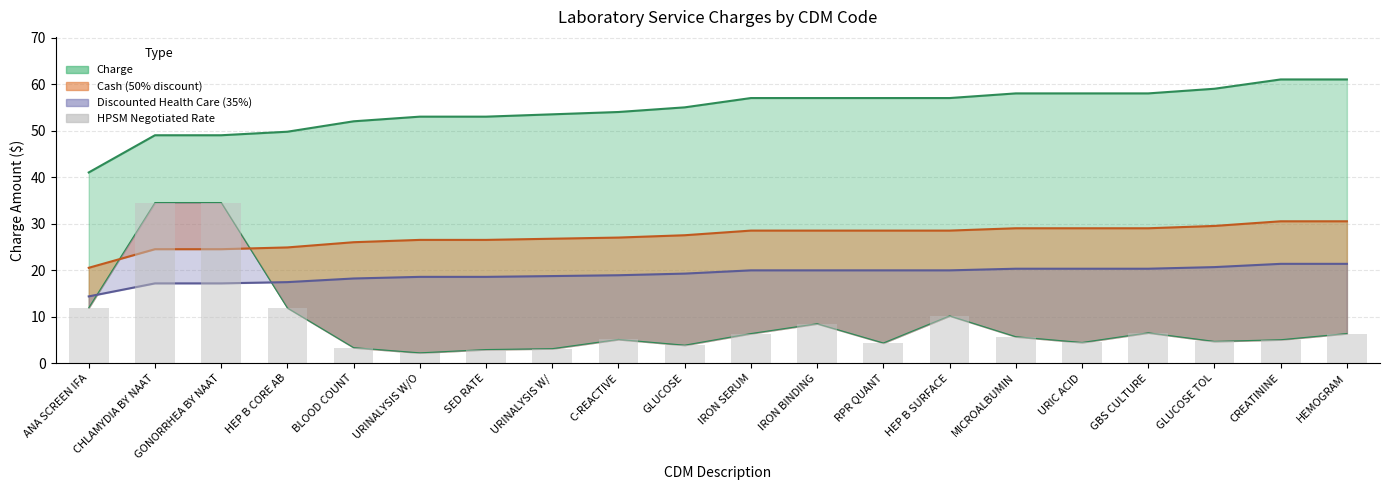

Is it true that the value at MICROALBUMIN is 2.6?

False